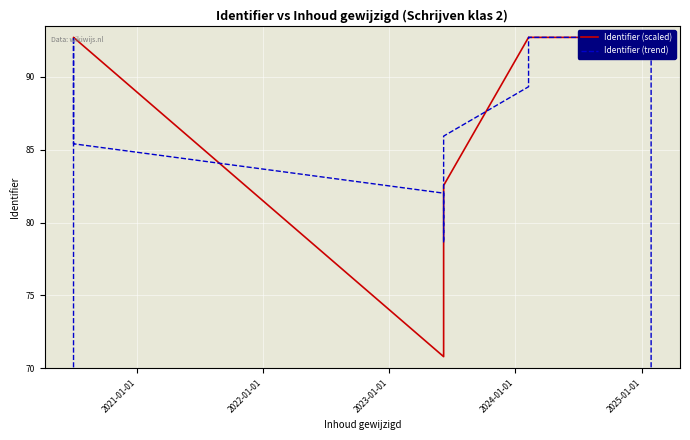

How many interior local valleys does the Identifier (trend) series have?

1